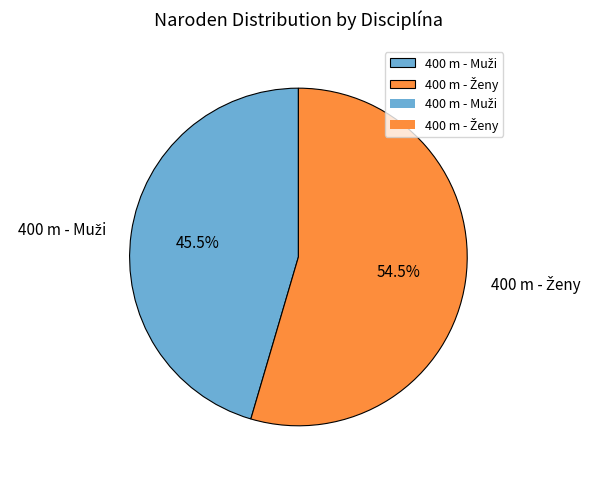

Is there any slice that represents more than half of the pie?

Yes